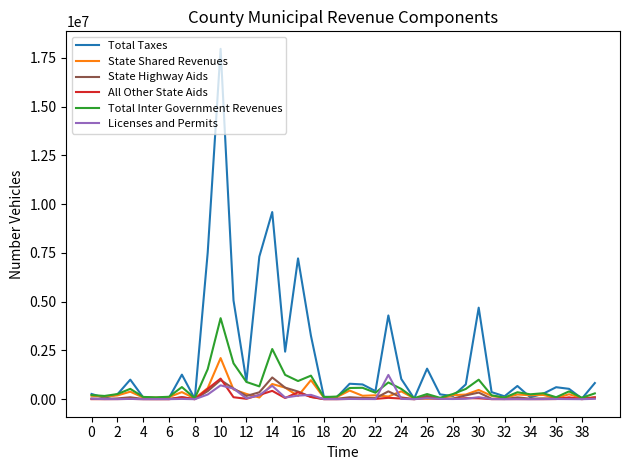

Which series has the largest total across all categories?

Total Taxes